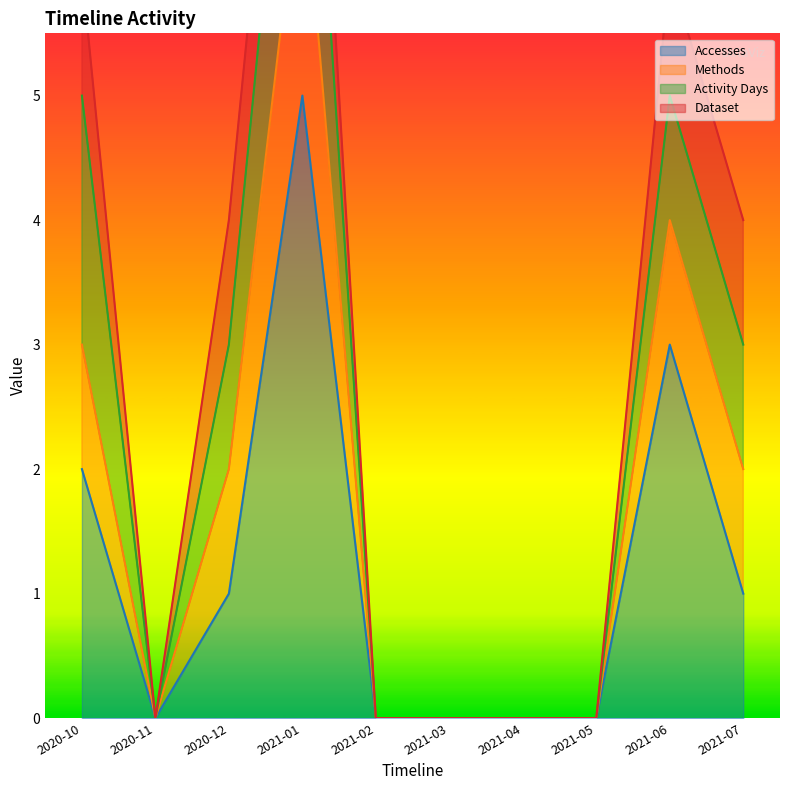

True or false: Accesses has more than 2 interior local peaks.

False